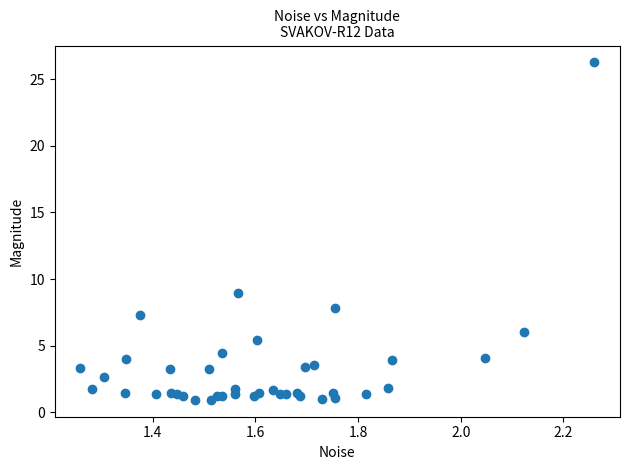

What Y value in the scatter plot is closest to 13?

8.9